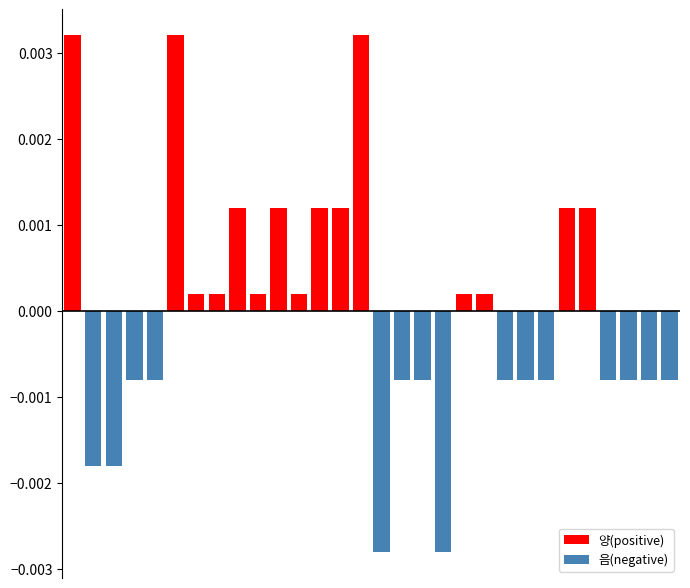

List the series in order of their overall mean, highest first.

양(positive), 음(negative)